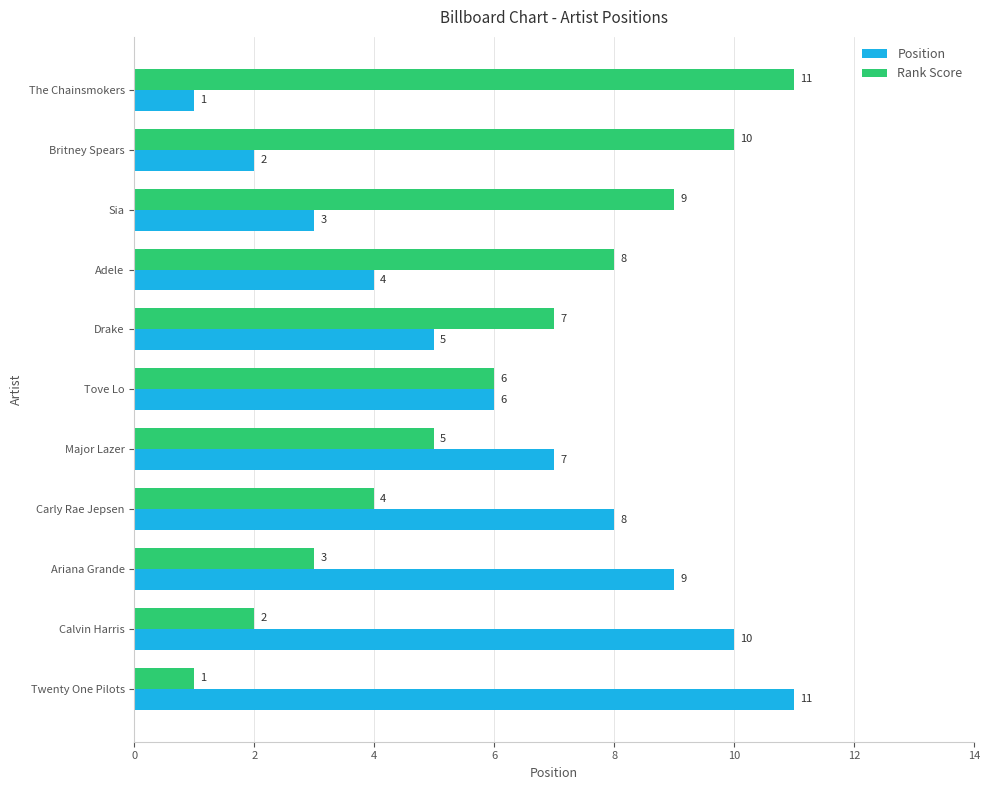

What is the spread (max minus min) of values at The Chainsmokers?

10